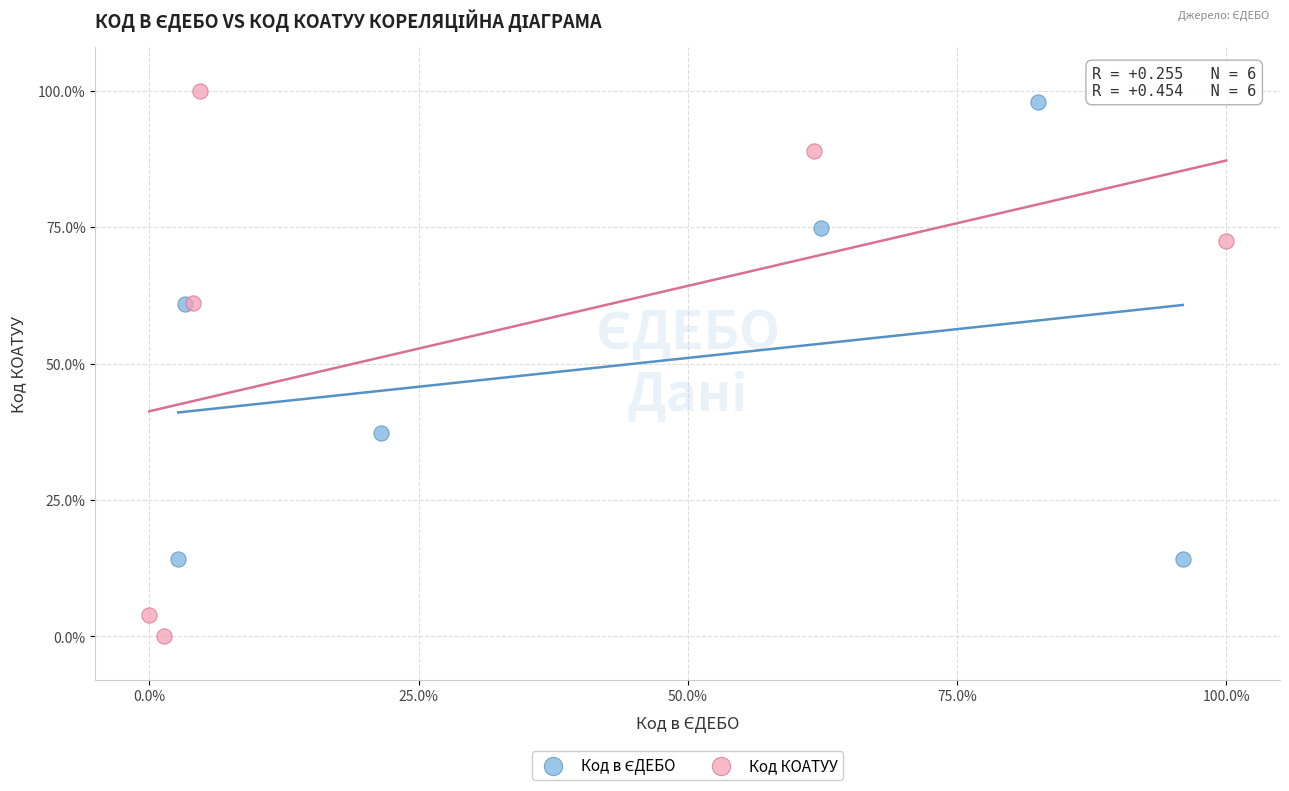

Which series has the widest spread of Y values?

Код КОАТУУ